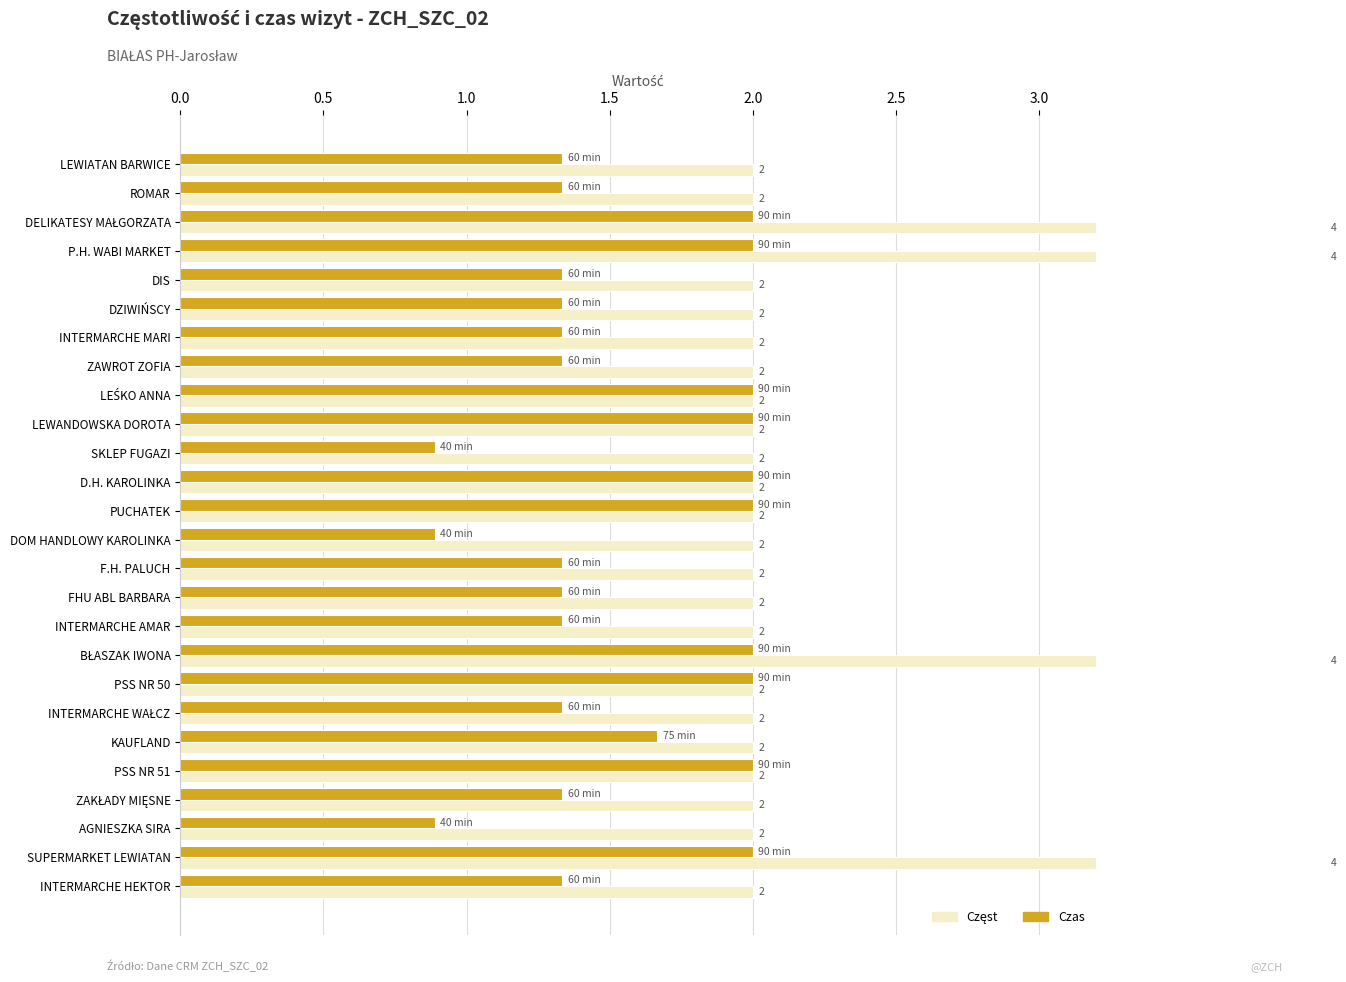

What is the highest value of the Częst series?

4.0